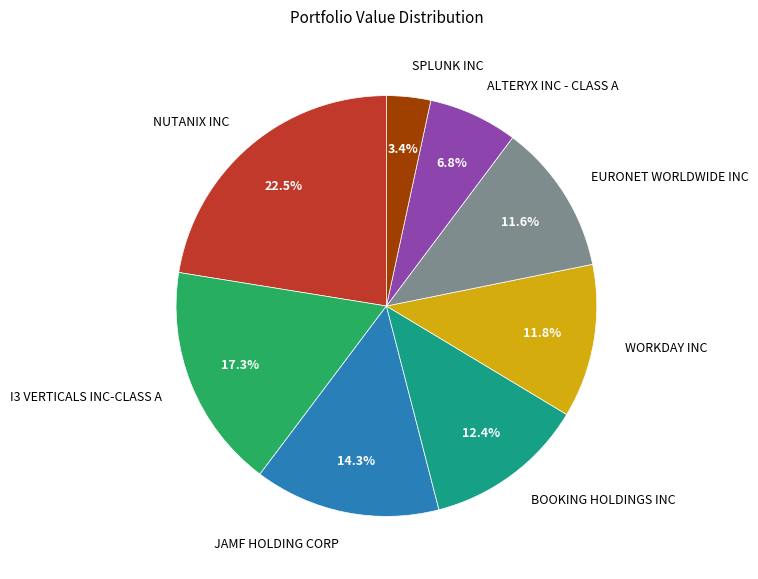

What percentage is NOT represented by NUTANIX INC?

77.5%